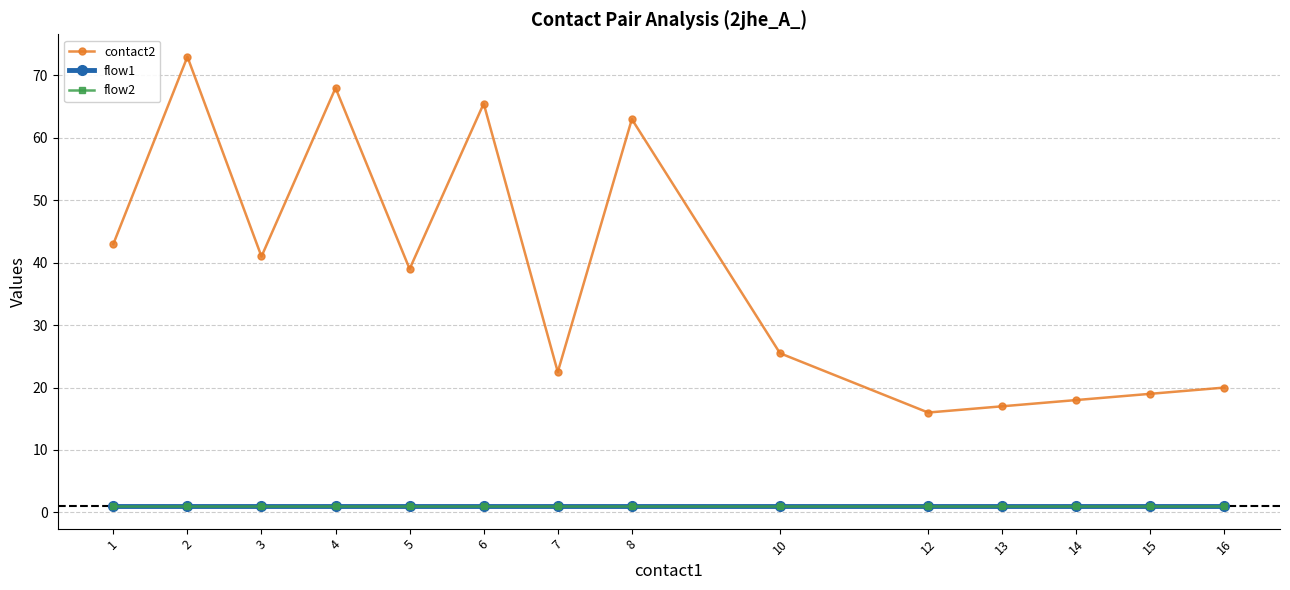

Does the chart have visible grid lines?

Yes